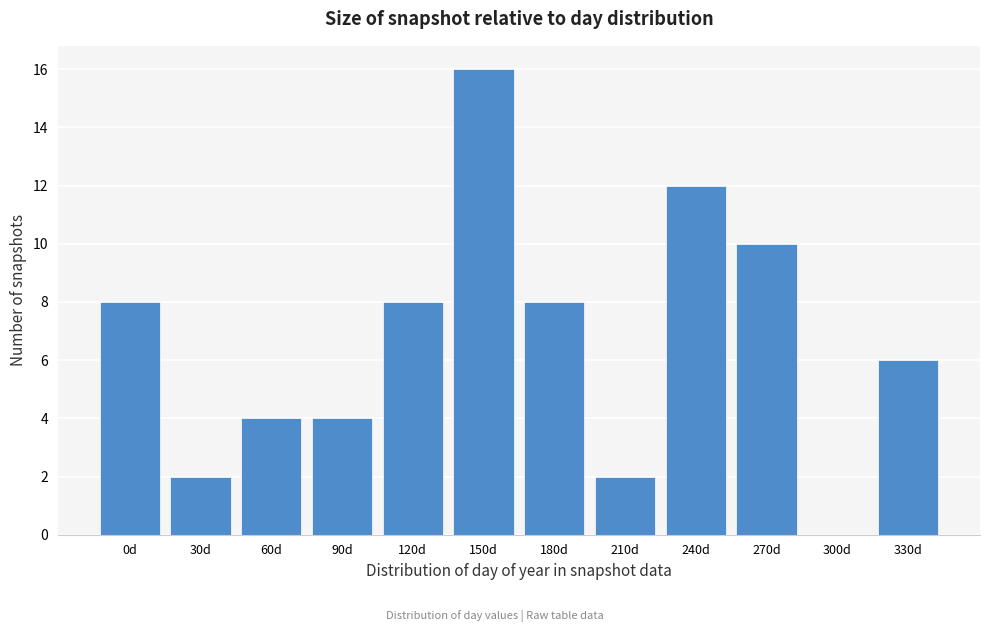

Reading left to right, extract all data points from this chart.

0d=8	30d=2	60d=4	90d=4	120d=8	150d=16	180d=8	210d=2	240d=12	270d=10	300d=0	330d=6